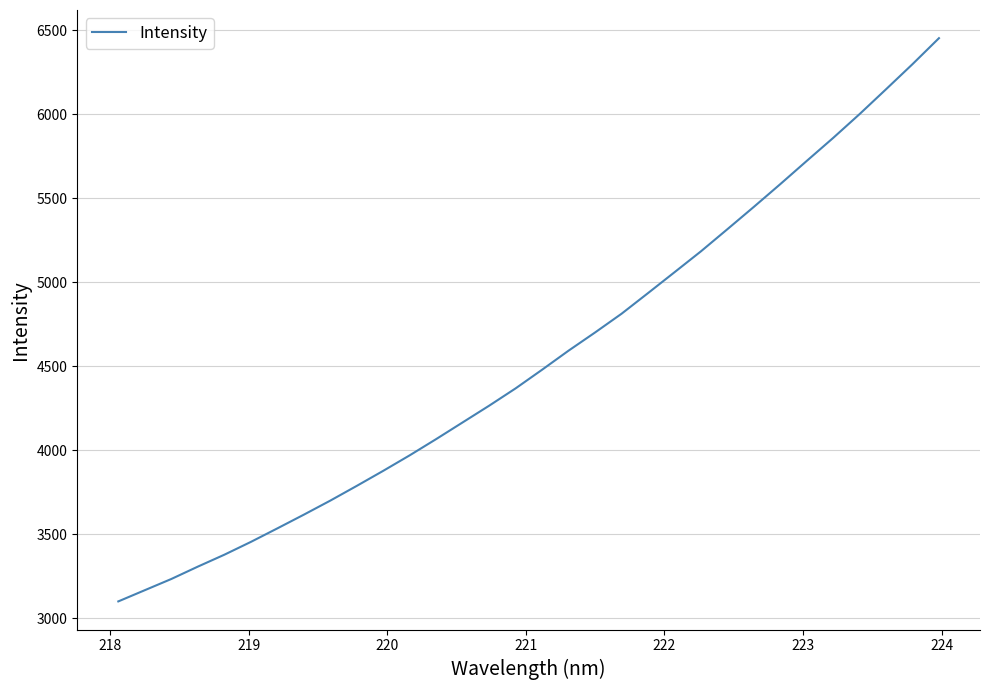

How many values exceed 4479?

16